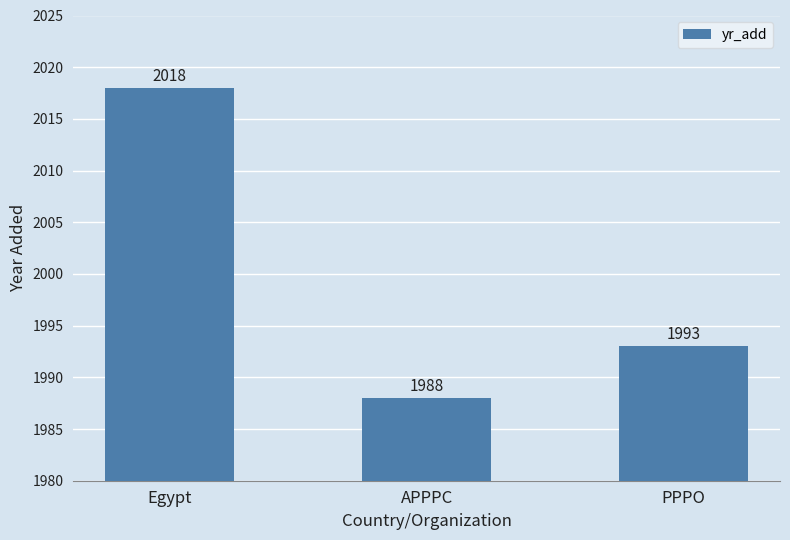

Which category has the highest value across all series?

Egypt